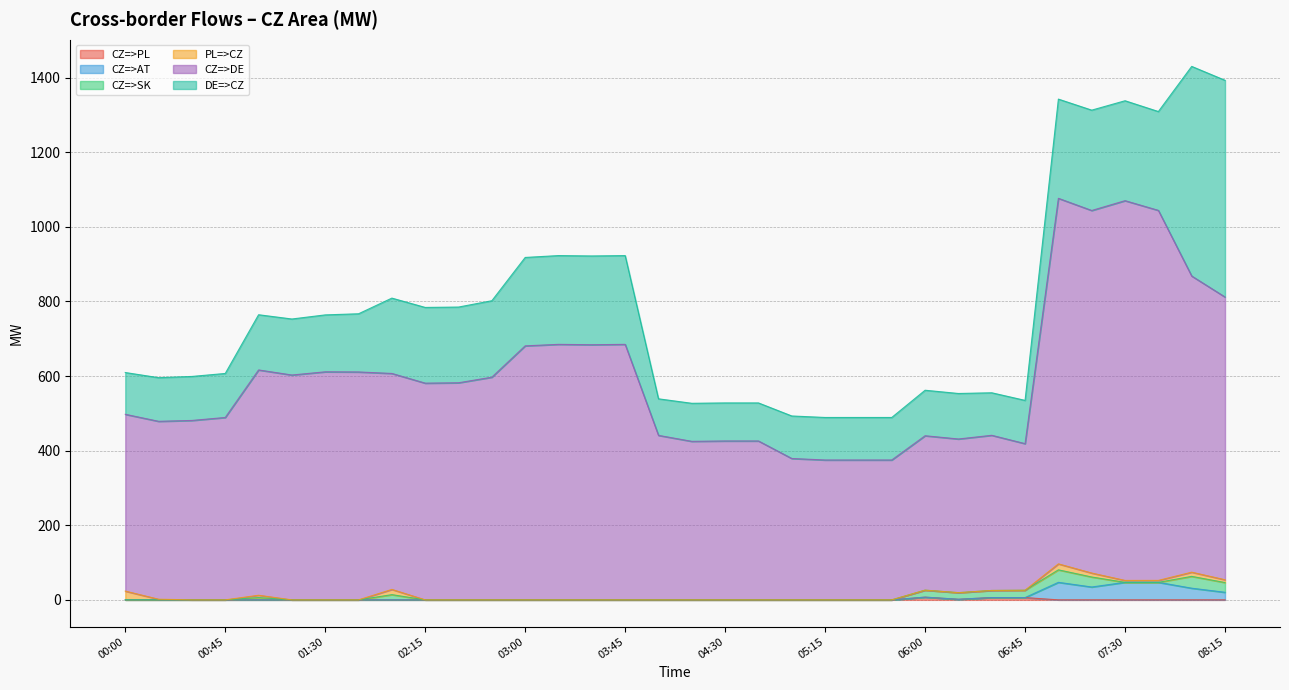

At which label does CZ=>AT reach its peak?

07:00